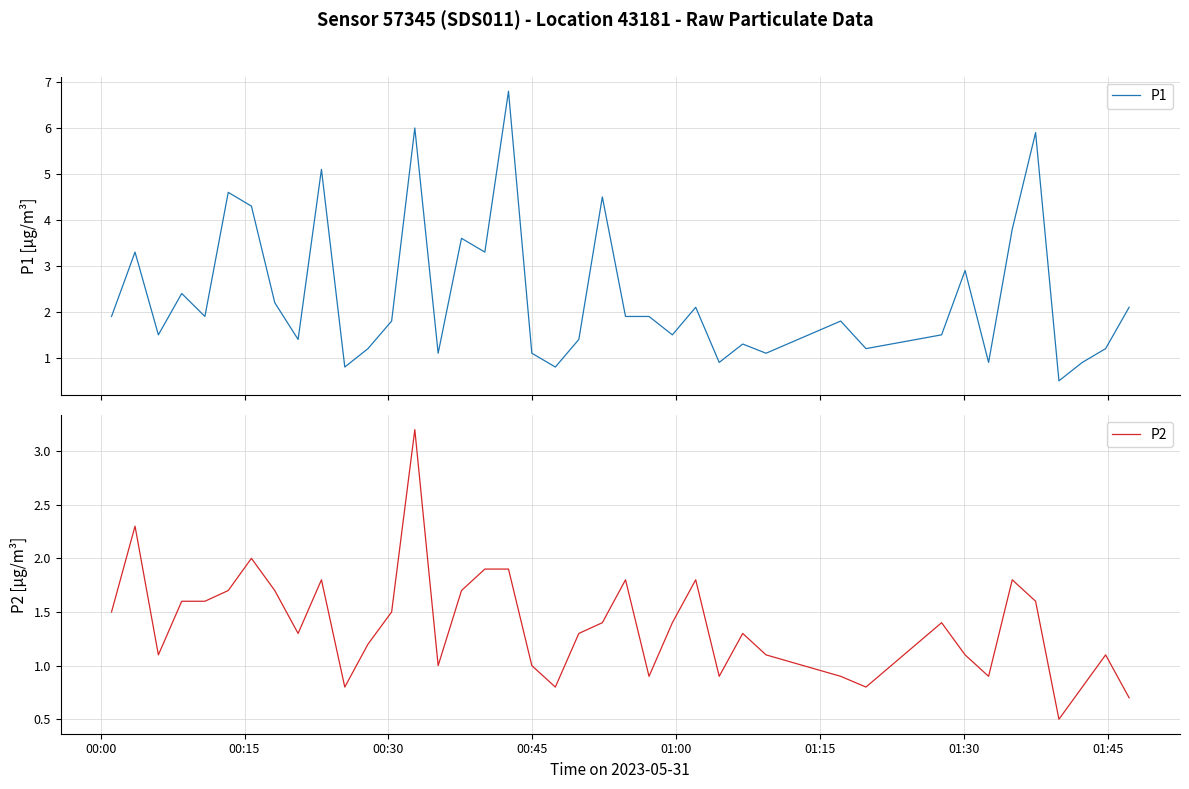

What is the difference between the maximum and second lowest values in the P1 series?

6.0